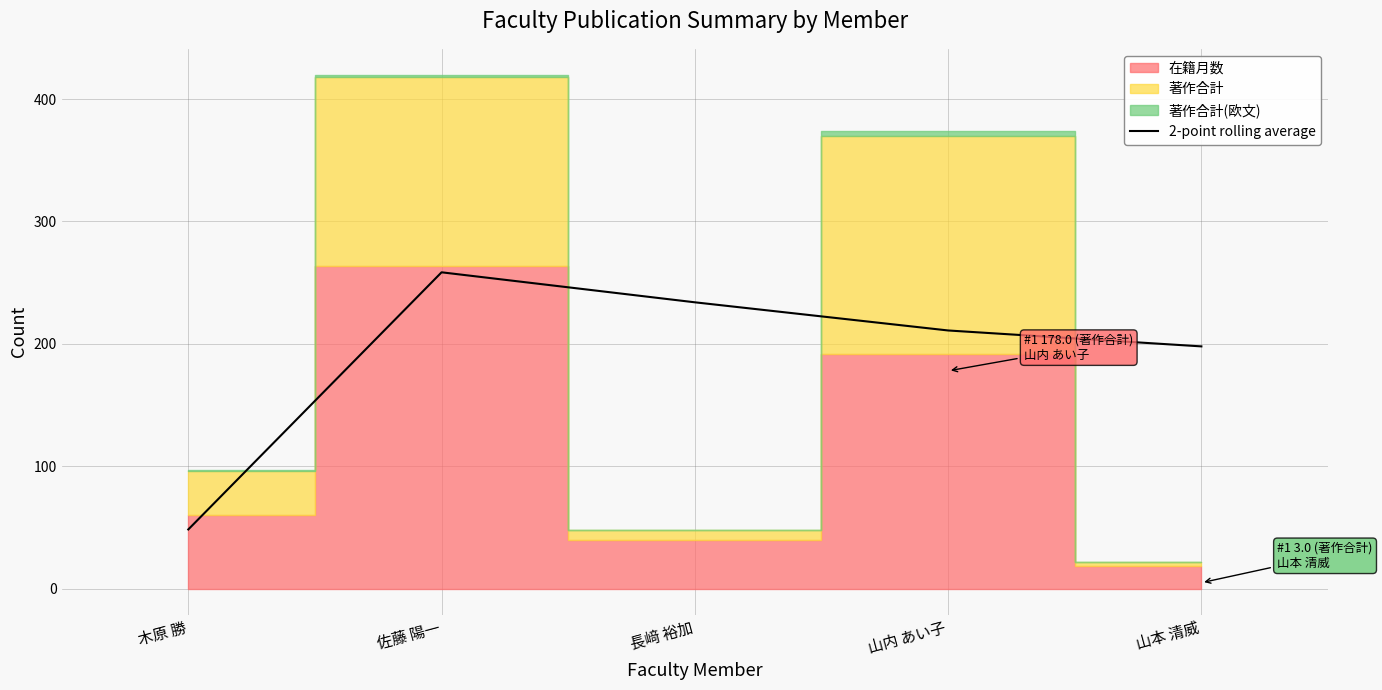

At which label does 2-point rolling average reach its peak?

佐藤 陽一